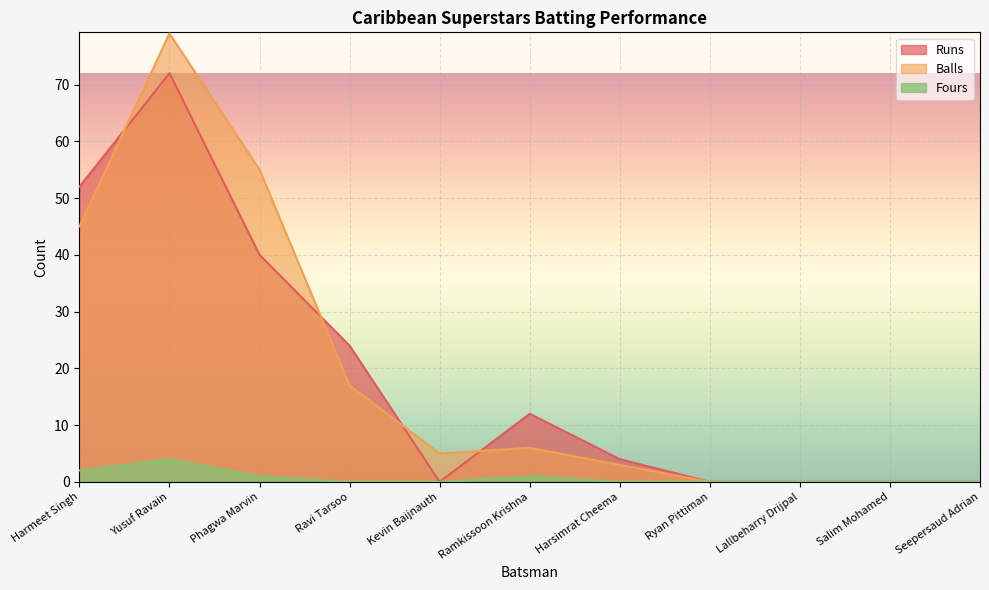

What position from the left is Salim Mohamed?

10